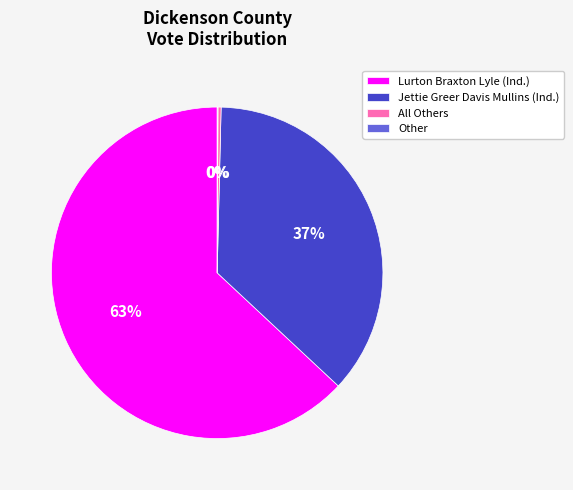

What is the ratio of the value at Lurton Braxton Lyle to the value at Jettie Greer Davis Mullins?

1.7